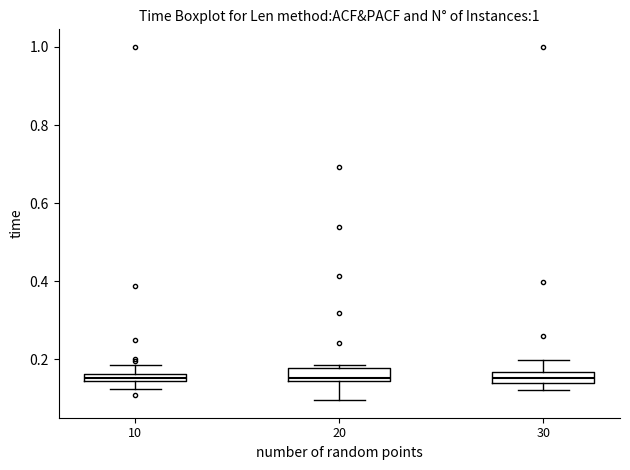

Where does the upper whisker of the box at x = 30 end on the y-axis? The values are not printed on the chart, so give them approximately, as read against the axis.

0.20